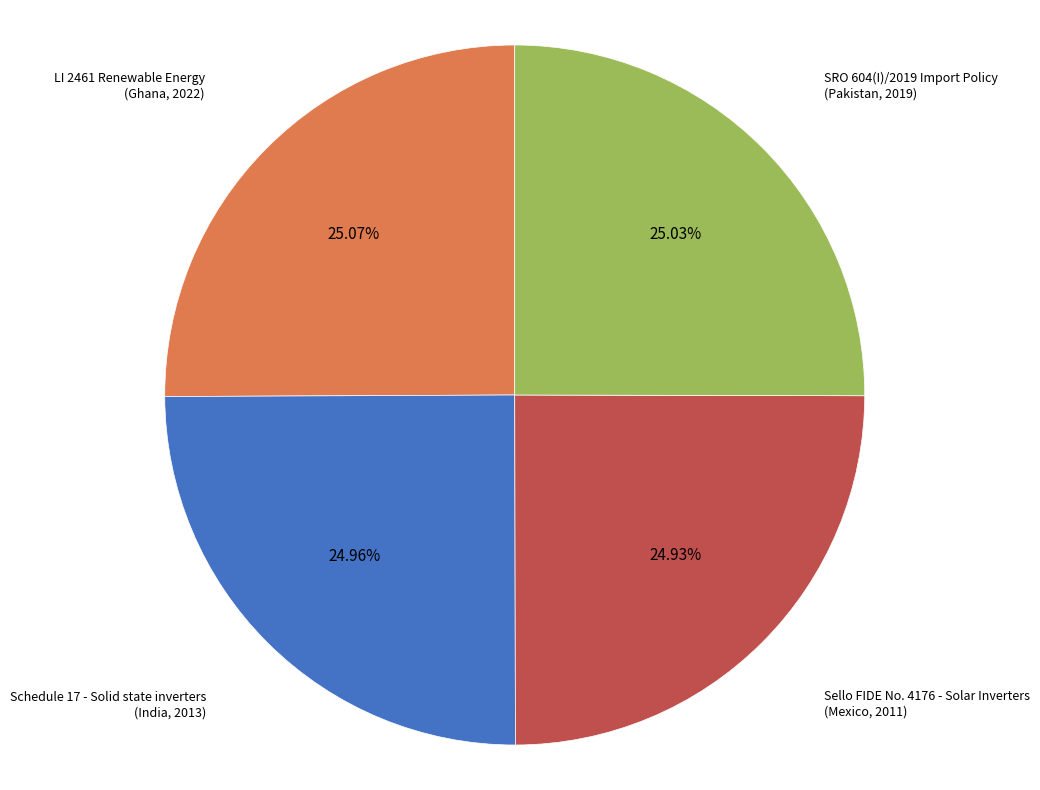

What is the ratio of the value at SRO 604(I)/2019 Import Policy (Pakistan, 2019) to the value at LI 2461 Renewable Energy (Ghana, 2022)?

1.0